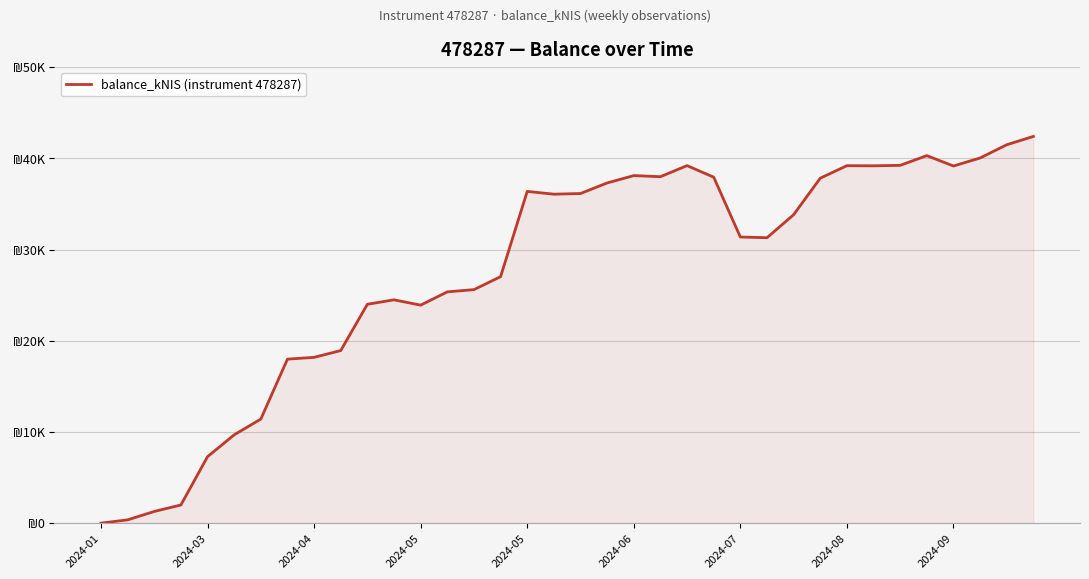

Does the chart display data point markers on the line(s)?

No